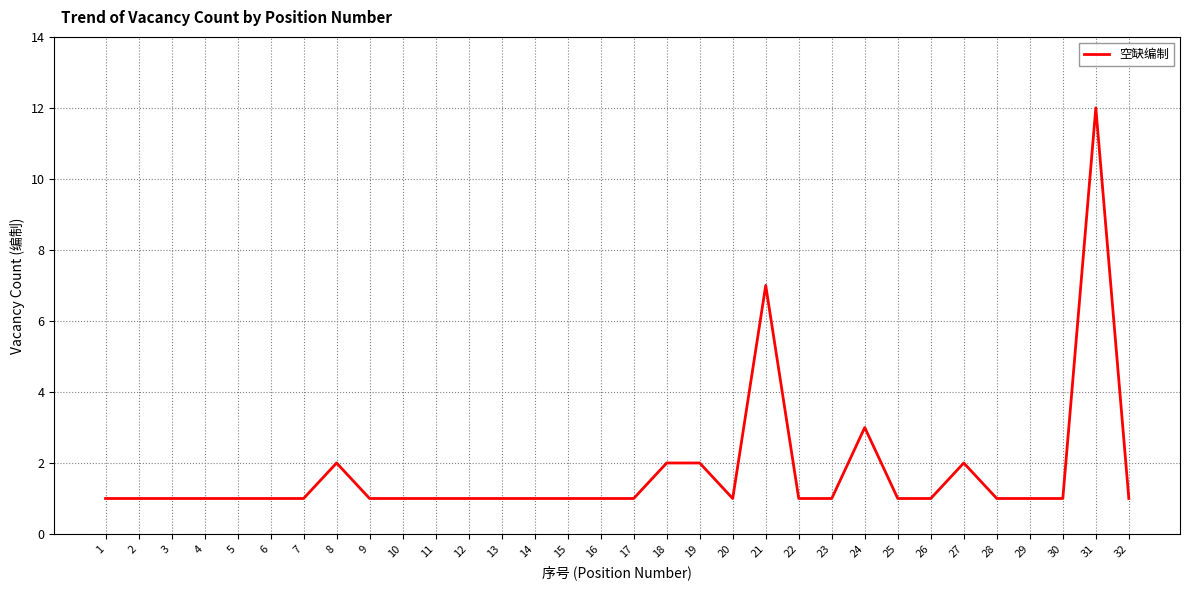

What is the difference between the maximum and second lowest values?

11